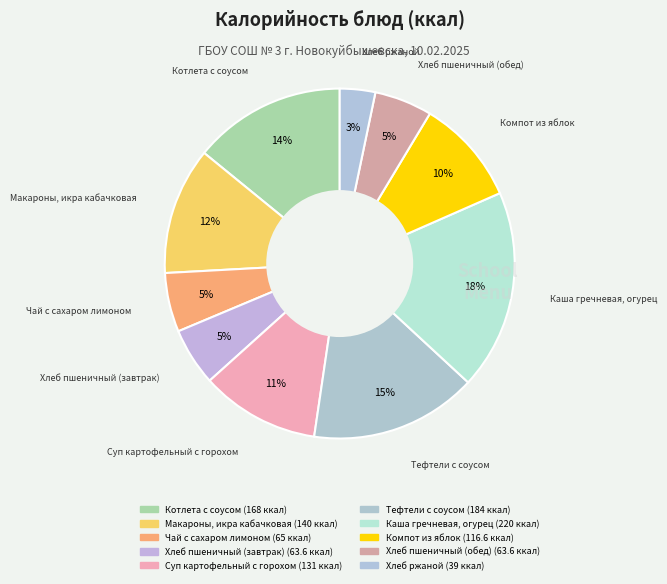

What is the total percentage of Хлеб пшеничный (обед) and Хлеб ржаной?

8.6%